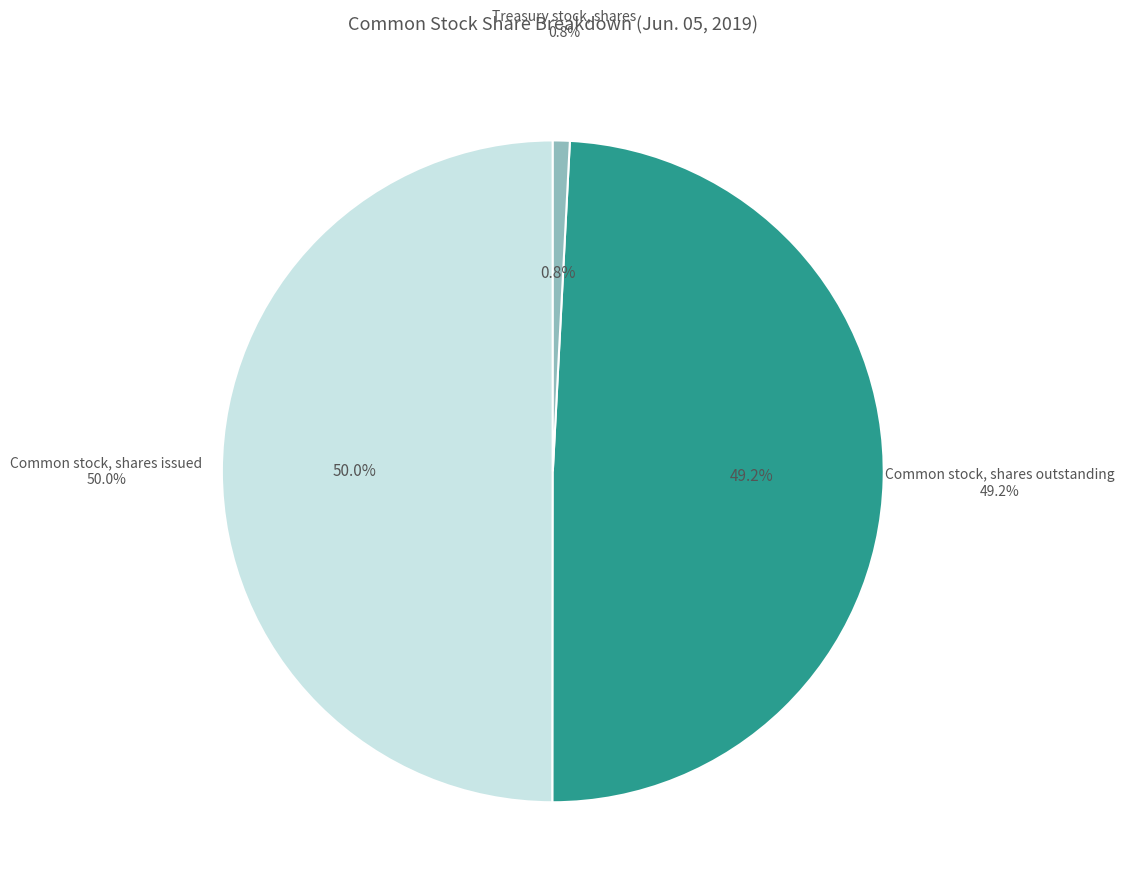

Rank the categories by value from highest to lowest.

Common stock, shares issued, Common stock, shares outstanding, Treasury stock, shares